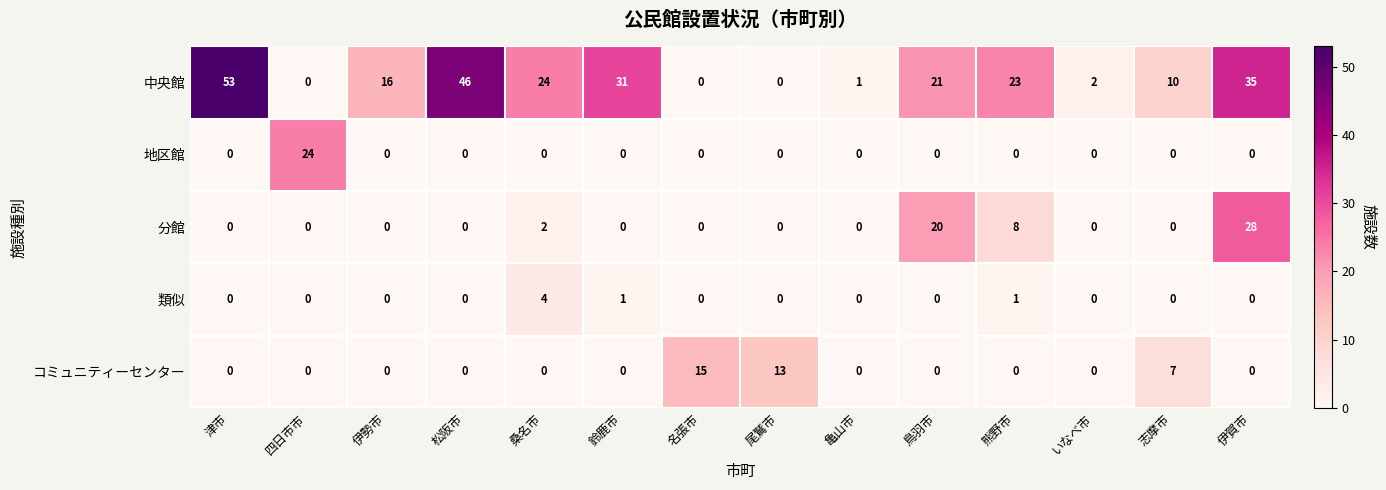

What is the average value of the 分館 series?

4